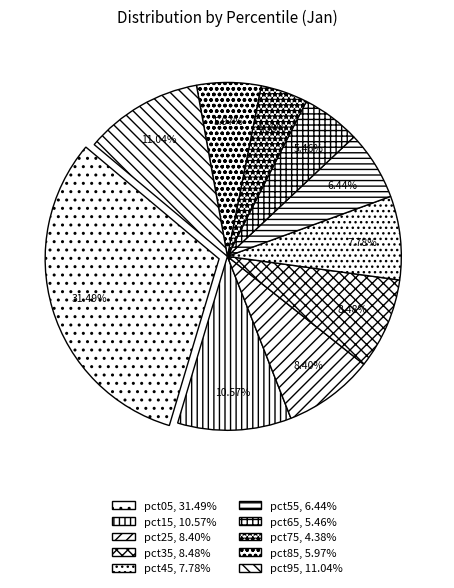

Is the sum of pct75 and pct95 greater than half?

No